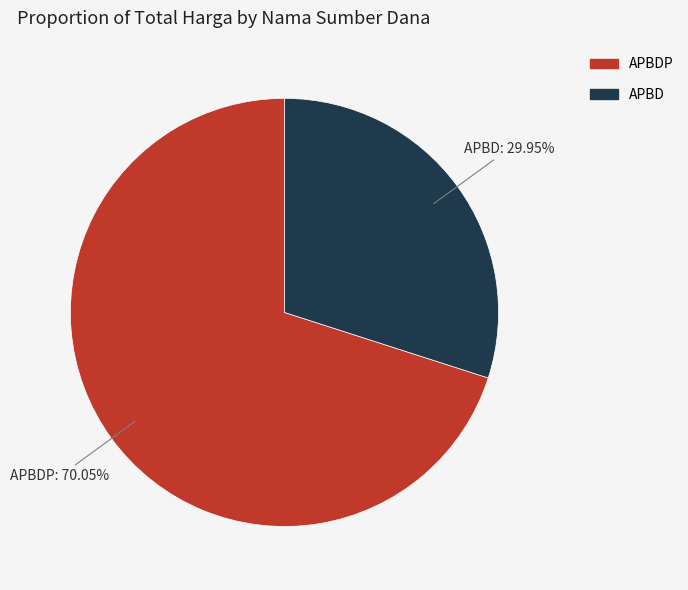

Which has a higher value, APBD or APBDP?

APBDP